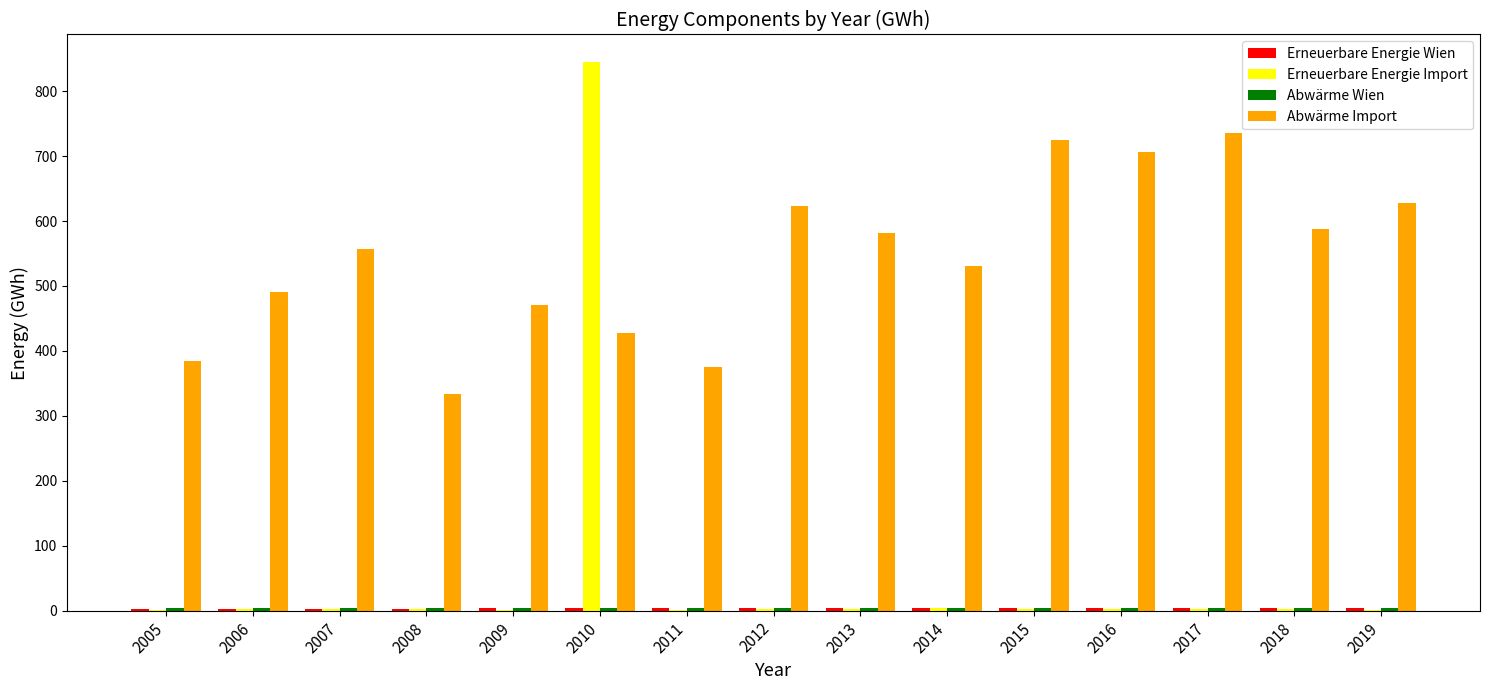

How many data points does each series have?

15